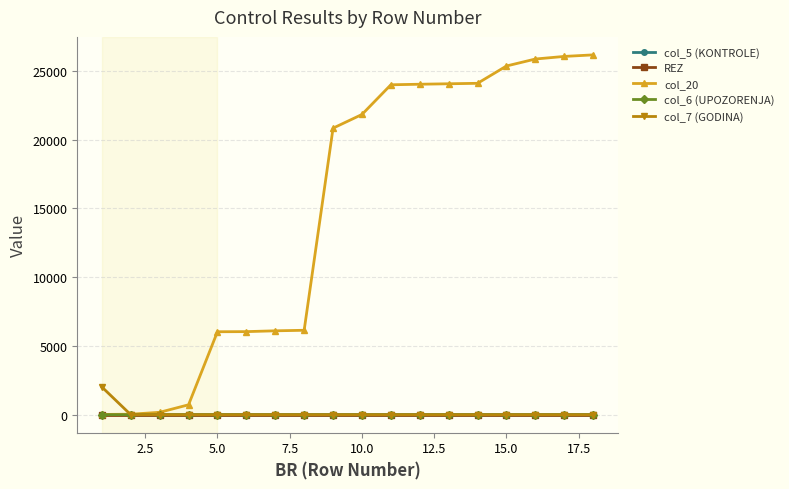

What is the difference between the maximum and minimum values in the col_5 (KONTROLE) series?

3